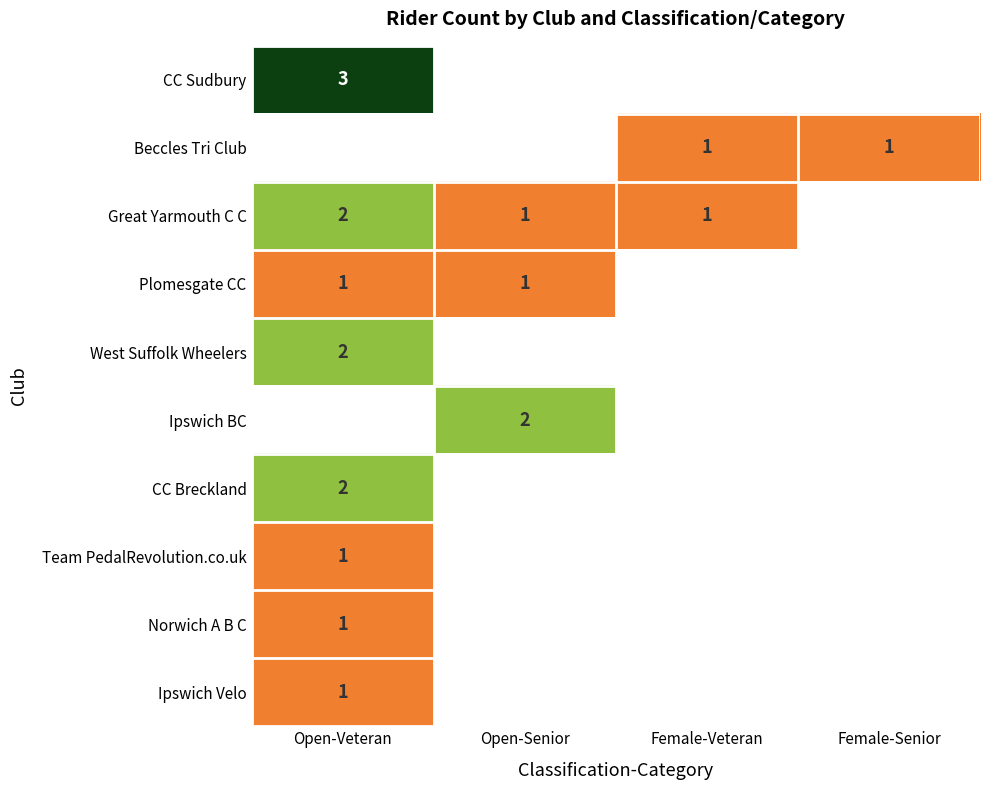

The Great Yarmouth C C series shows 0 at Female-Veteran. True or false?

False